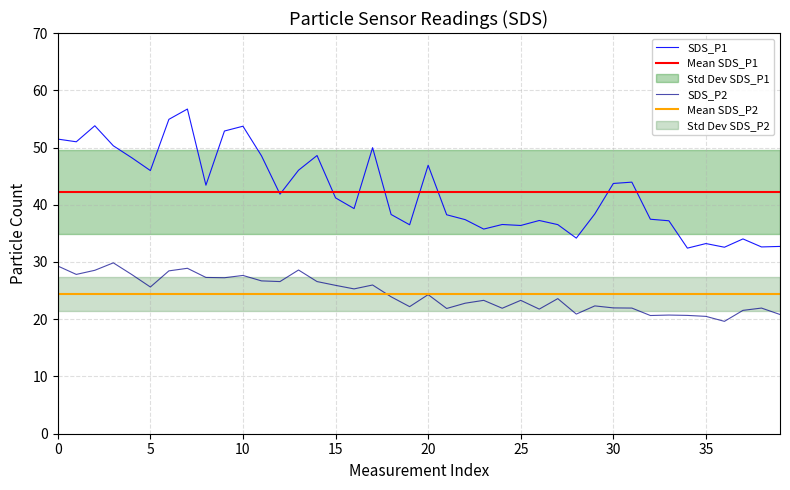

How many distinct data groups are displayed?

2